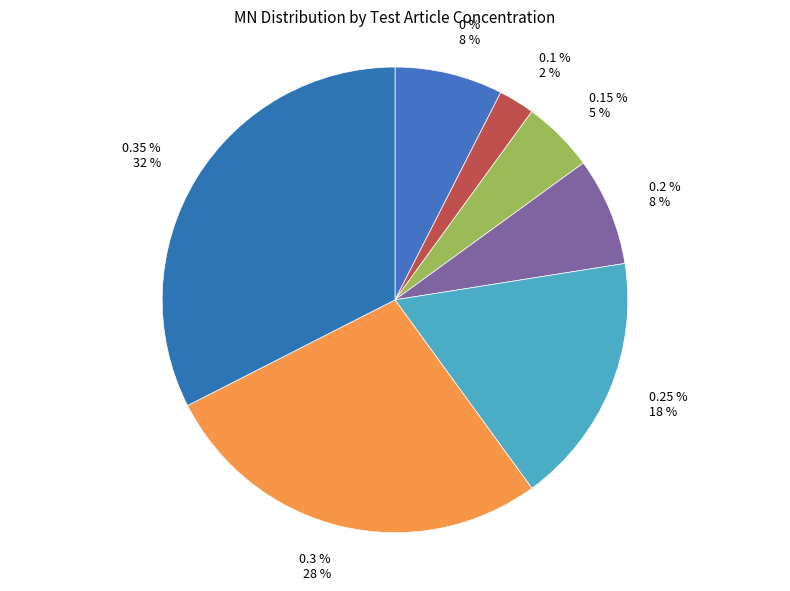

Rank the categories by value from lowest to highest.

0.1 %, 0.15 %, 0 %, 0.2 %, 0.25 %, 0.3 %, 0.35 %